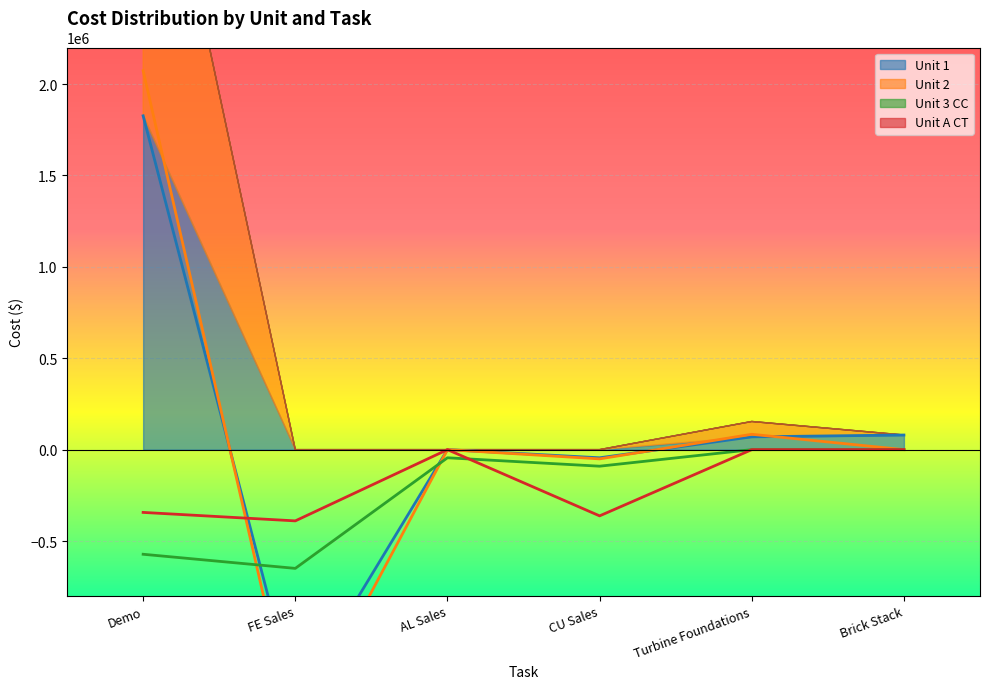

Which series has the widest spread of values?

Unit 2